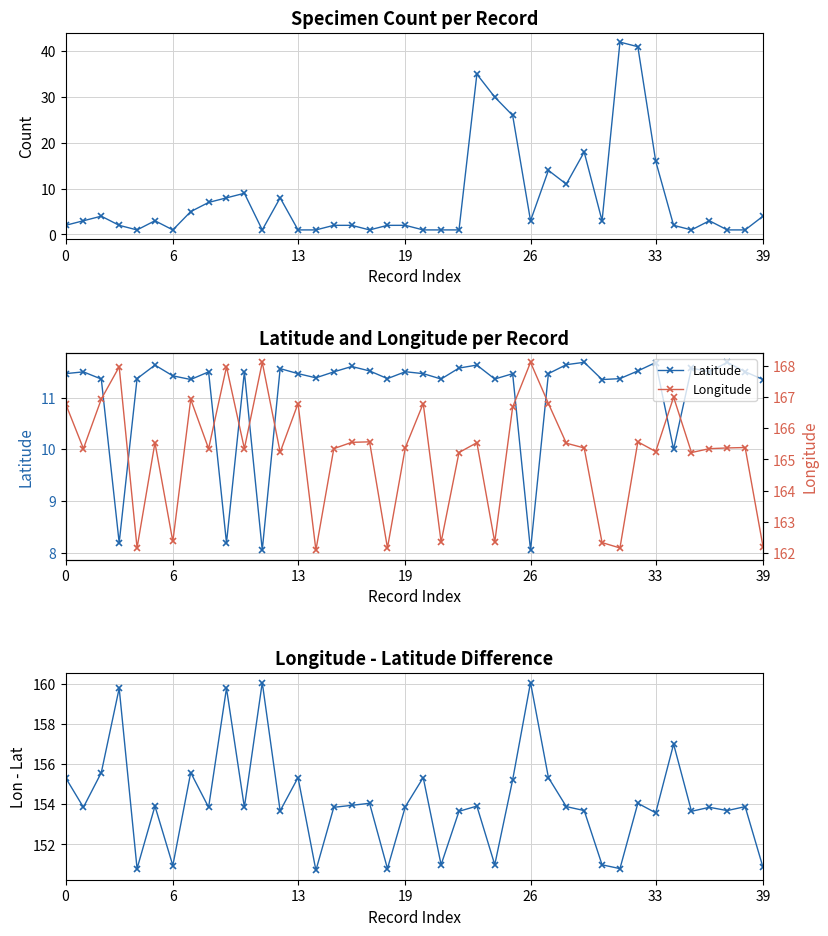

In Count, how many points are higher than both neighbors (excluding endpoints)?

9